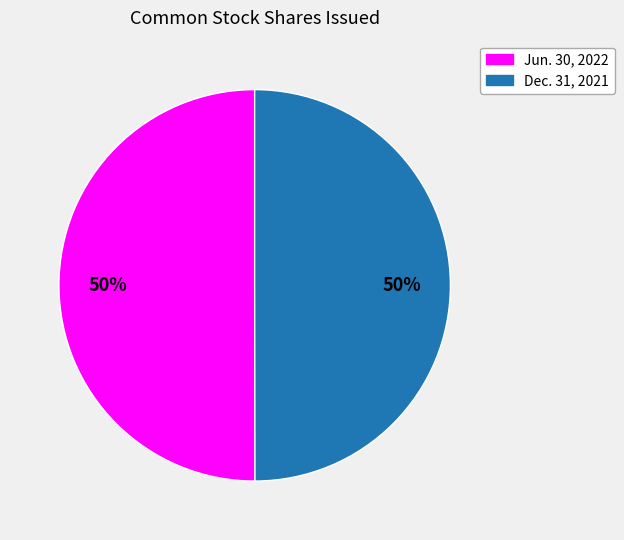

To the nearest percent, what is the average slice percentage?

50%